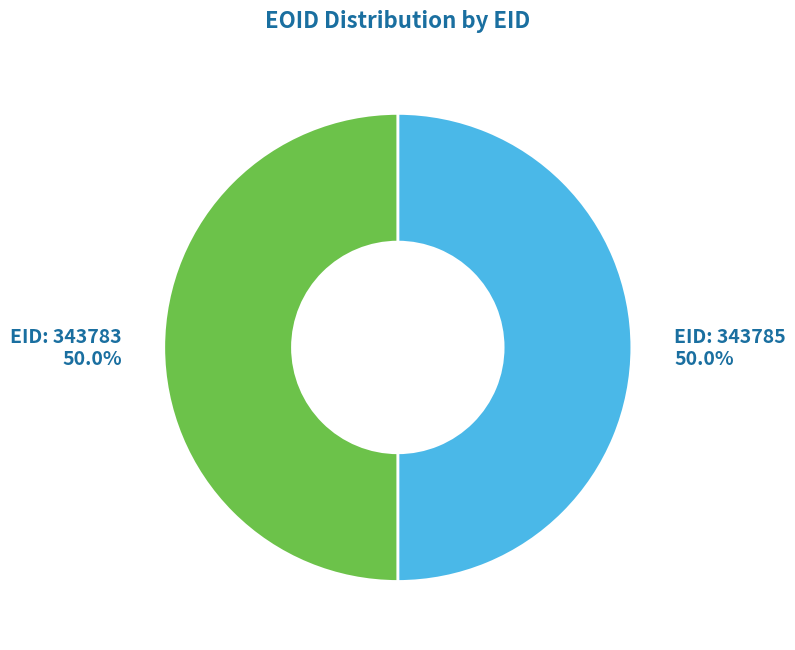

Rank the categories by value from highest to lowest.

343785, 343783